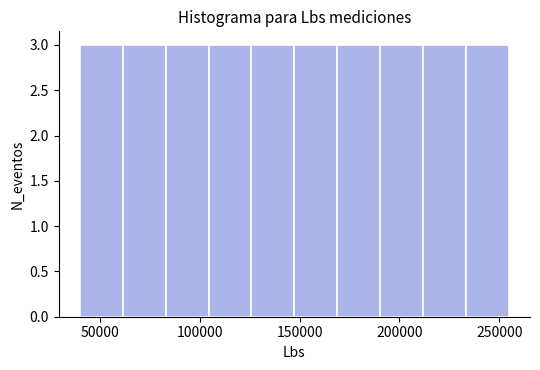

Reading left to right, transcribe this chart: for each bar, give the range it covers on the x-axis and its height. Neither the bar edges nor the heights are printed on the chart, so give them approximately, as read against the axes.

40000 to 60000: 3
60000 to 85000: 3
85000 to 105000: 3
105000 to 125000: 3
125000 to 145000: 3
145000 to 170000: 3
170000 to 190000: 3
190000 to 210000: 3
210000 to 235000: 3
235000 to 255000: 3